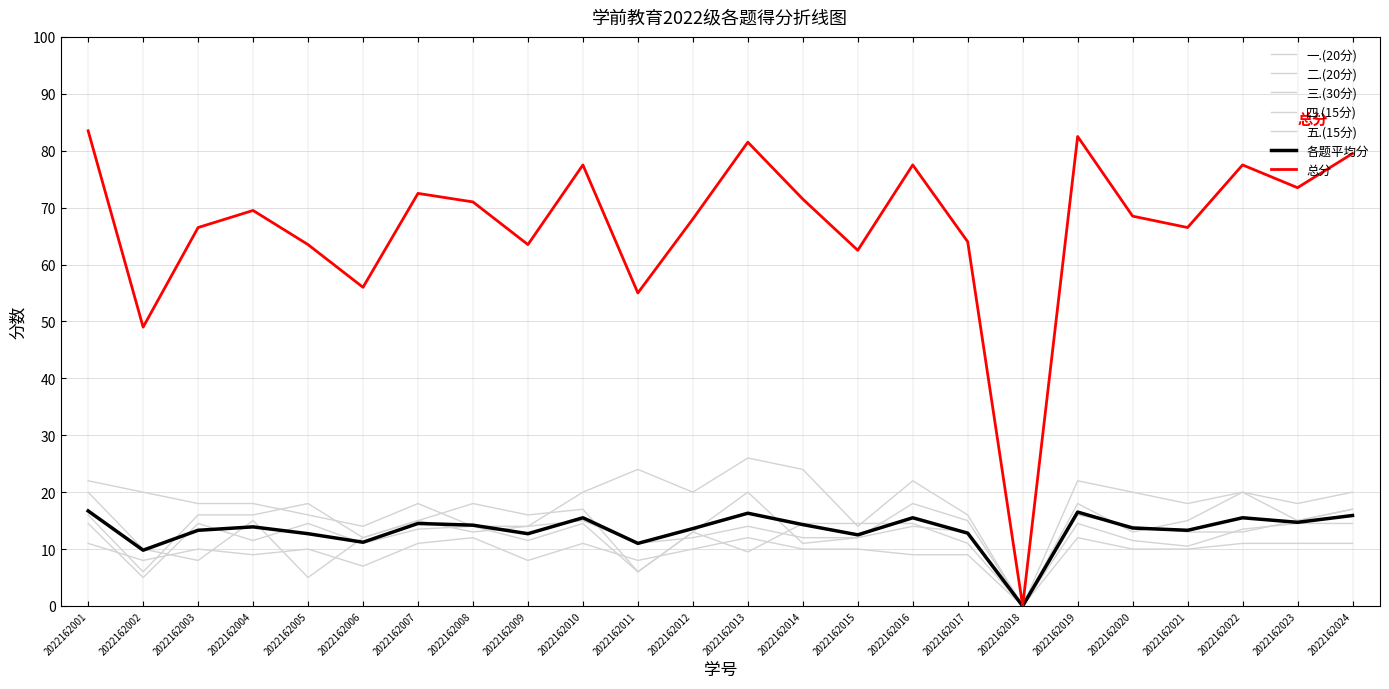

How many lines are shown in the chart?

7